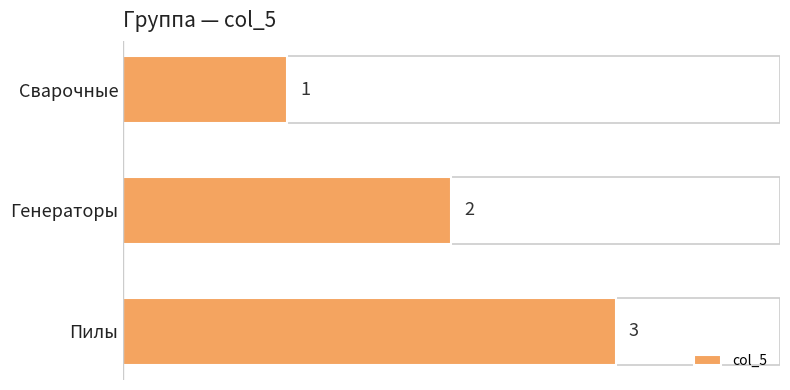

Which category has the highest value across all series?

Пилы